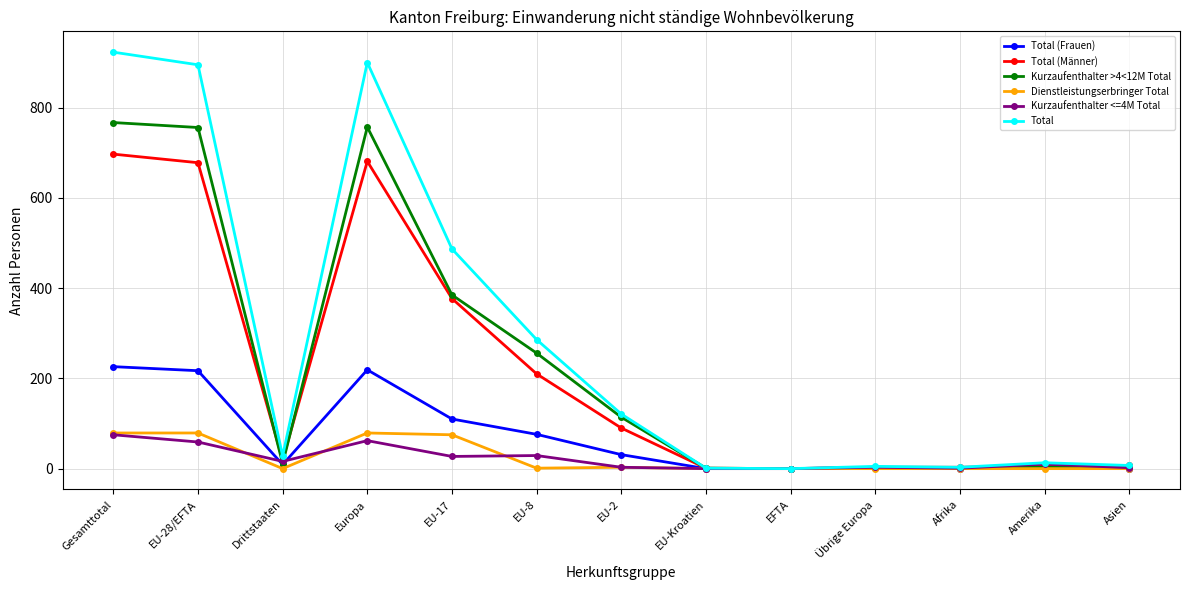

At which label is Total (Männer) closest to 348?

EU-17